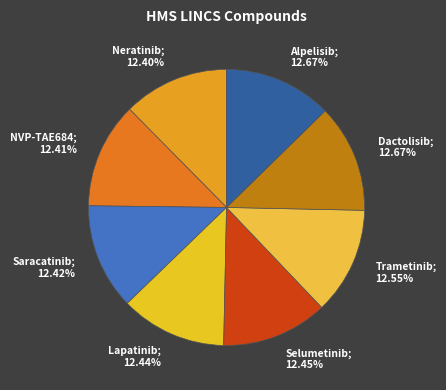

To the nearest percent, what percentage of the pie is Dactolisib?

13%